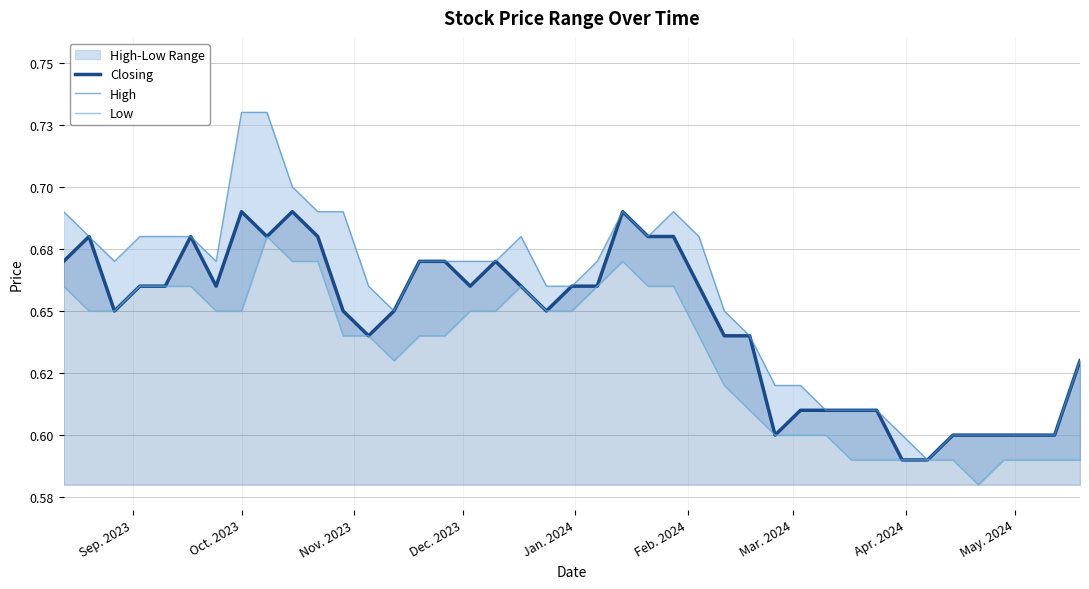

What is the sum of all Closing values?

25.9